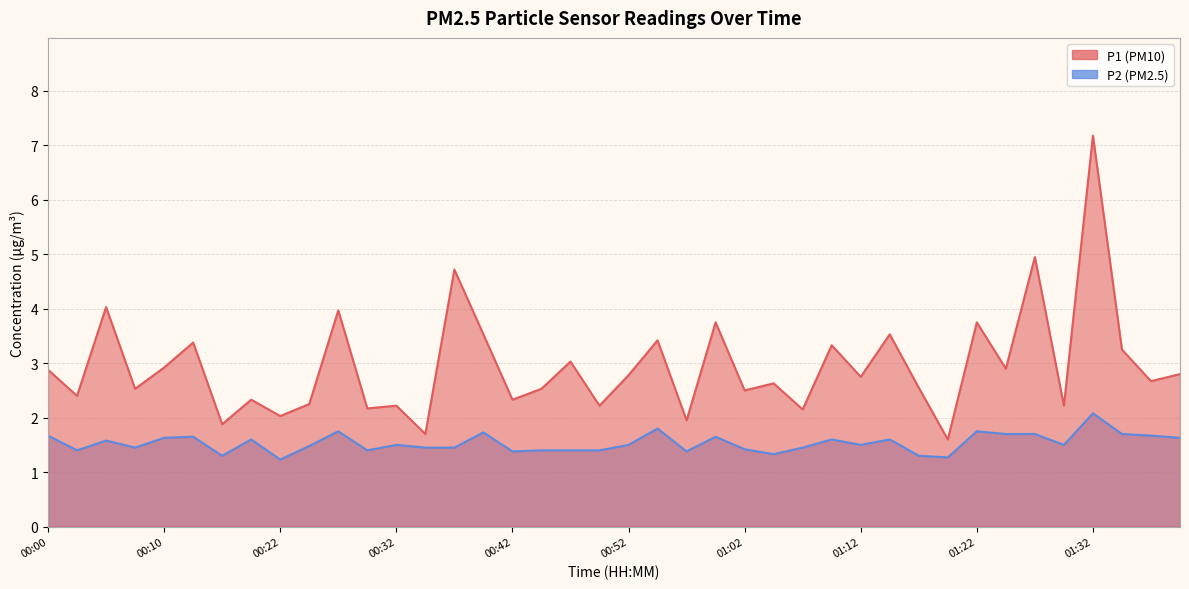

What is the difference between the P2 values at 00:57 and 00:10?

0.2